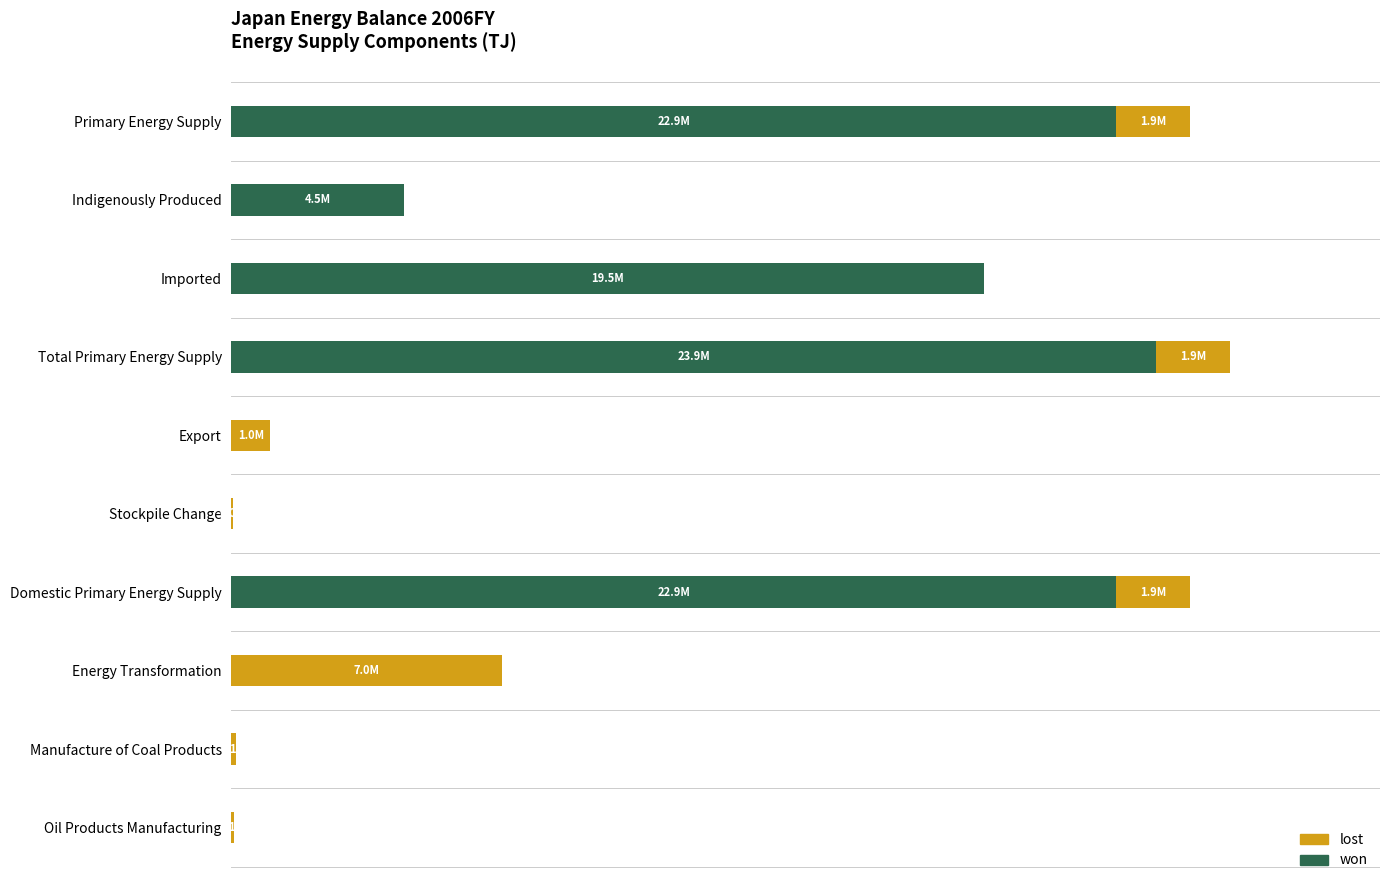

Reading left to right, what are all the values shown in this chart?

won: 22870680.3	4456217.3	19455001.5	23911218.8	0.0	0.0	22870680.3	0.0	0.0	0.0
lost: 1907745.5	0.0	0.0	1907745.5	993736.7	46801.8	1907745.5	7006266.4	122102.3	64988.3